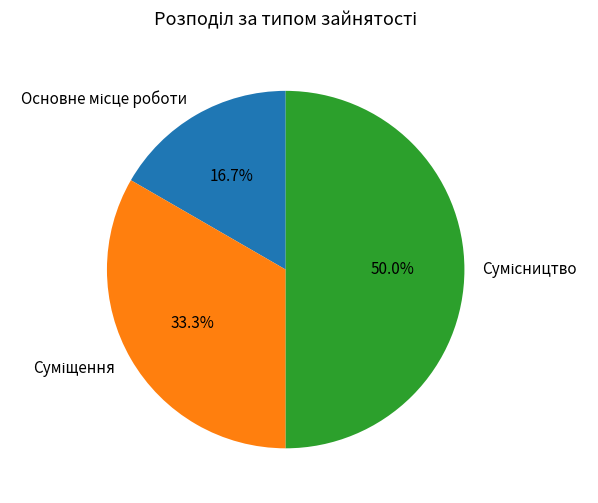

What is the smallest slice in the pie chart?

Основне місце роботи